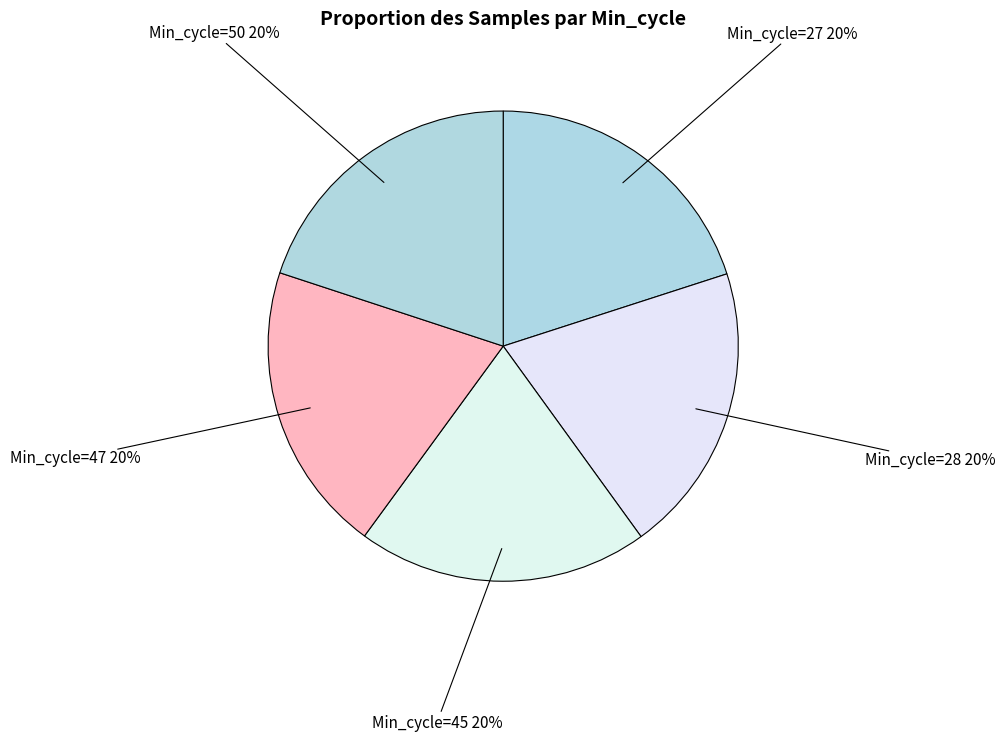

How many slices are in this pie chart?

5